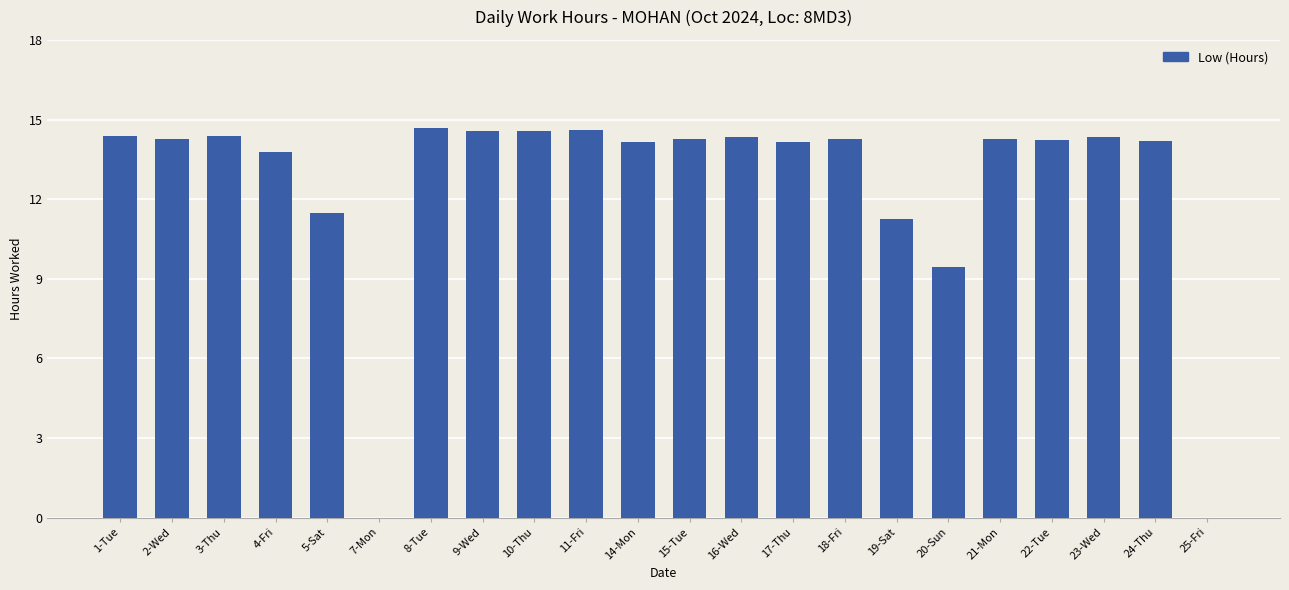

How many series are shown in this chart?

1